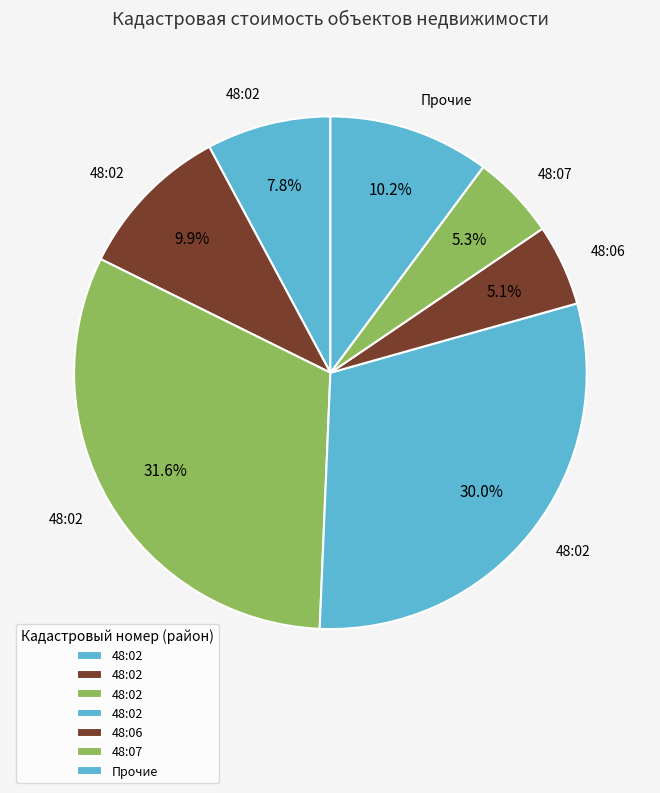

Does any single category account for the majority?

No